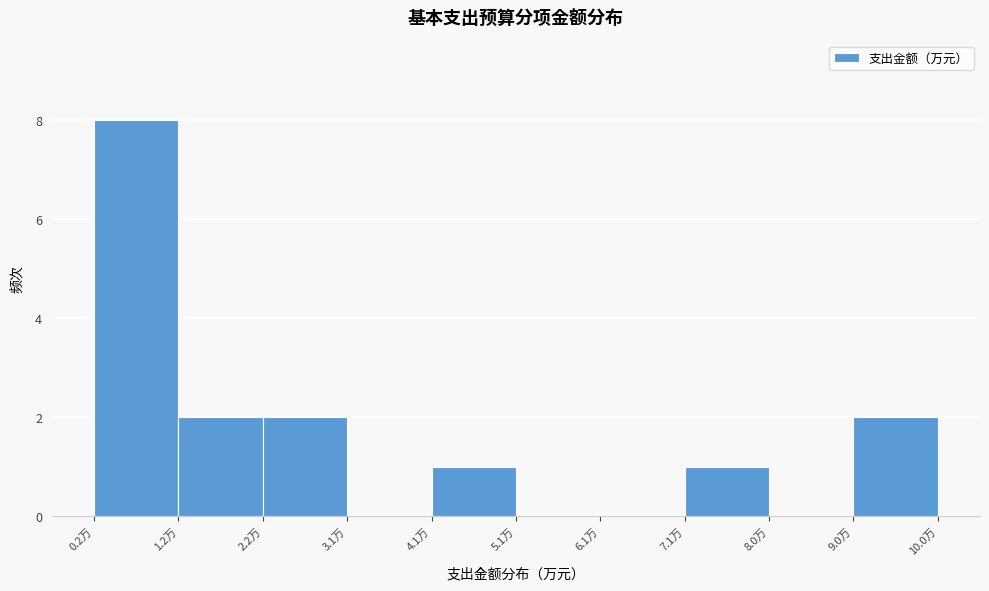

What is the height of the bar covering 4.1 to 5.1 on the x-axis? Neither the bar edges nor the heights are printed on the chart, so give them approximately, as read against the axes.

1